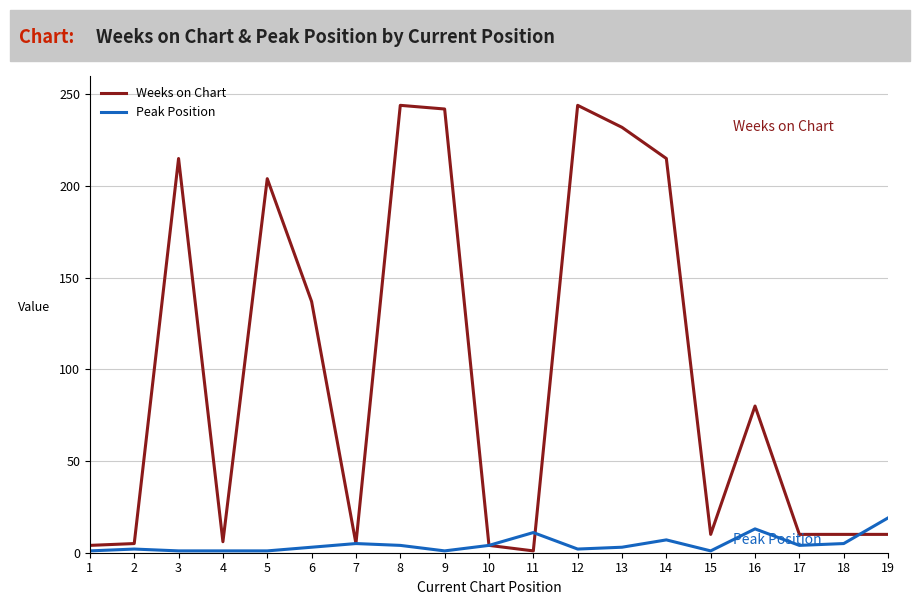

Which series has the largest range (max minus min)?

Weeks on Chart